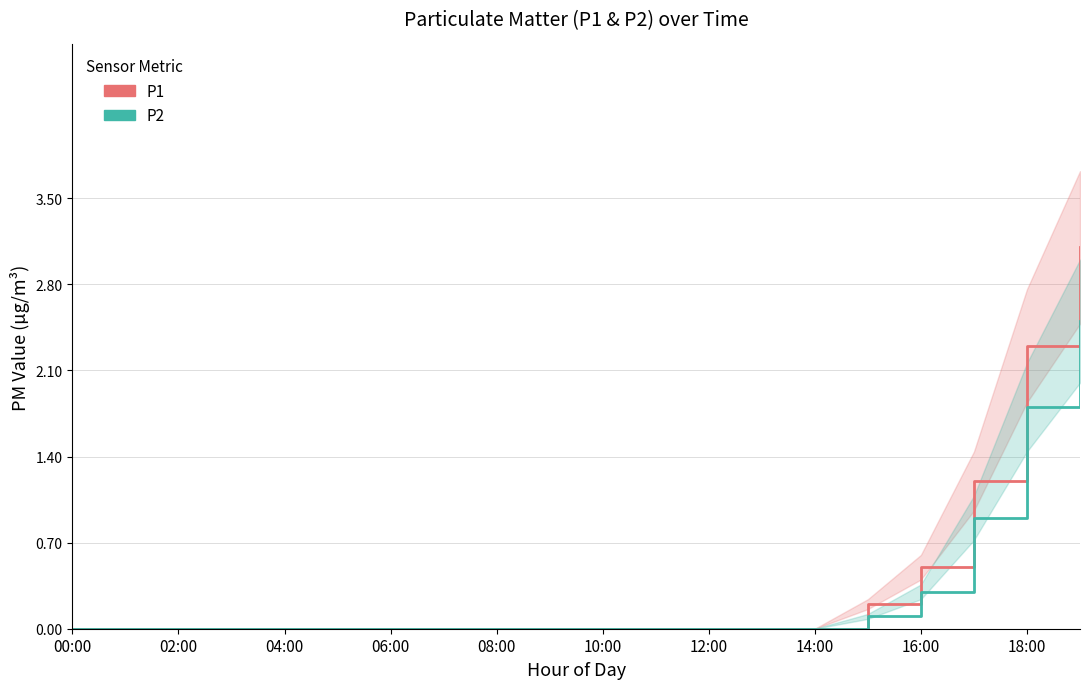

What is the average value of the P2 series?

0.3